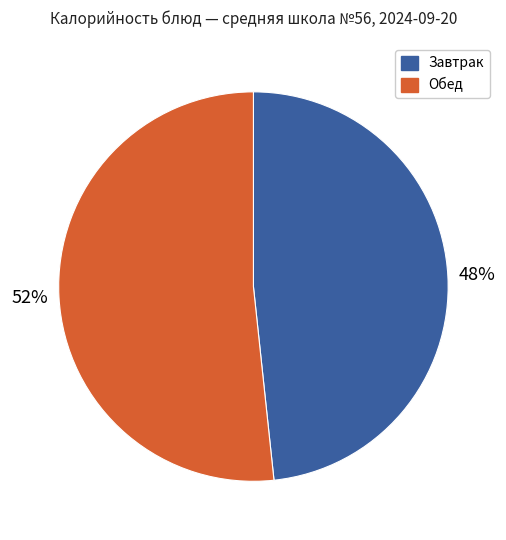

To the nearest percent, what is the average slice percentage?

50%